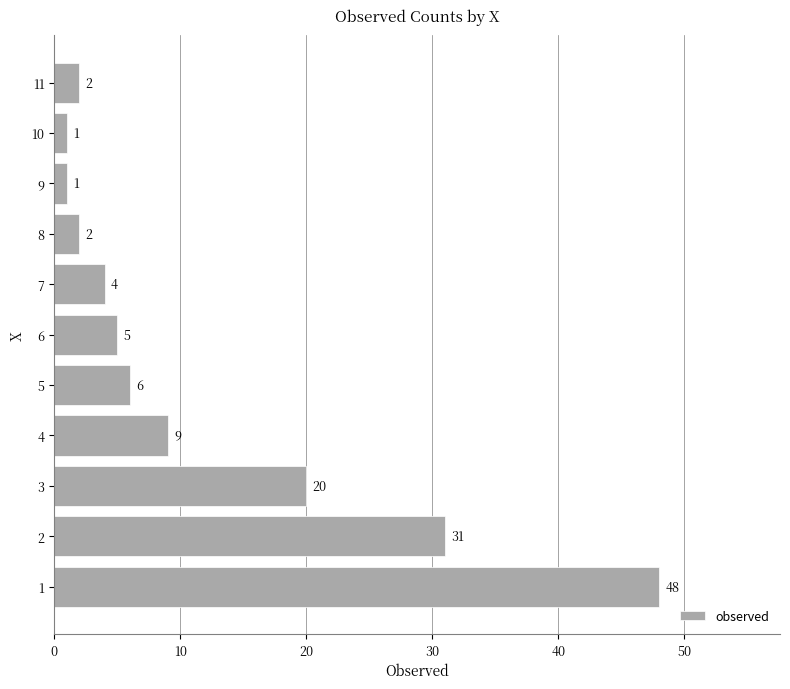

What is the change in value from 6 to 10?

-4